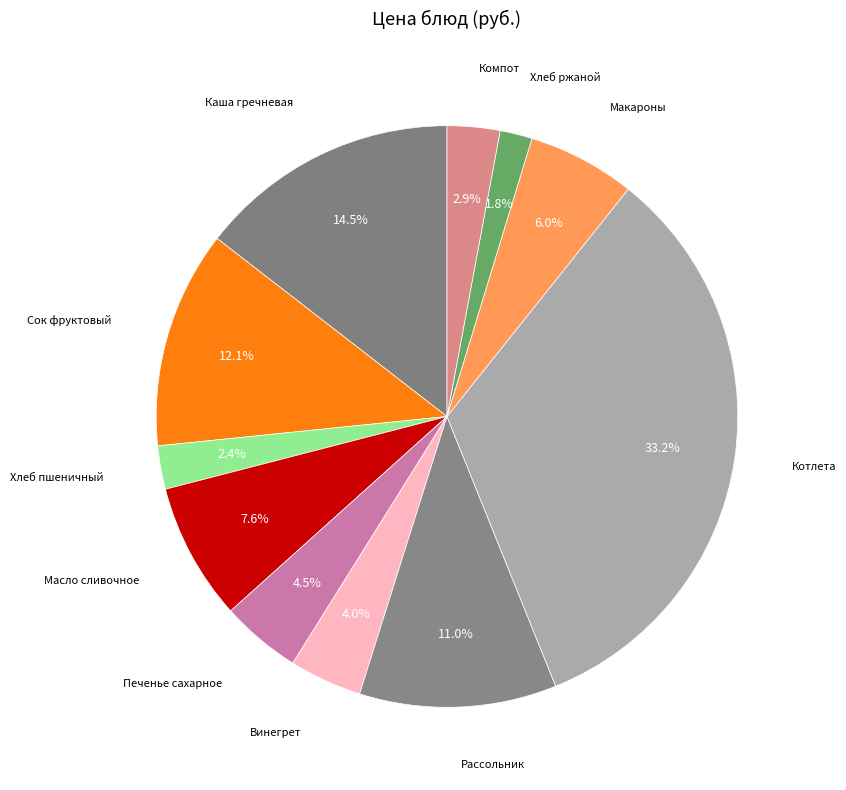

Does any single category account for the majority?

No